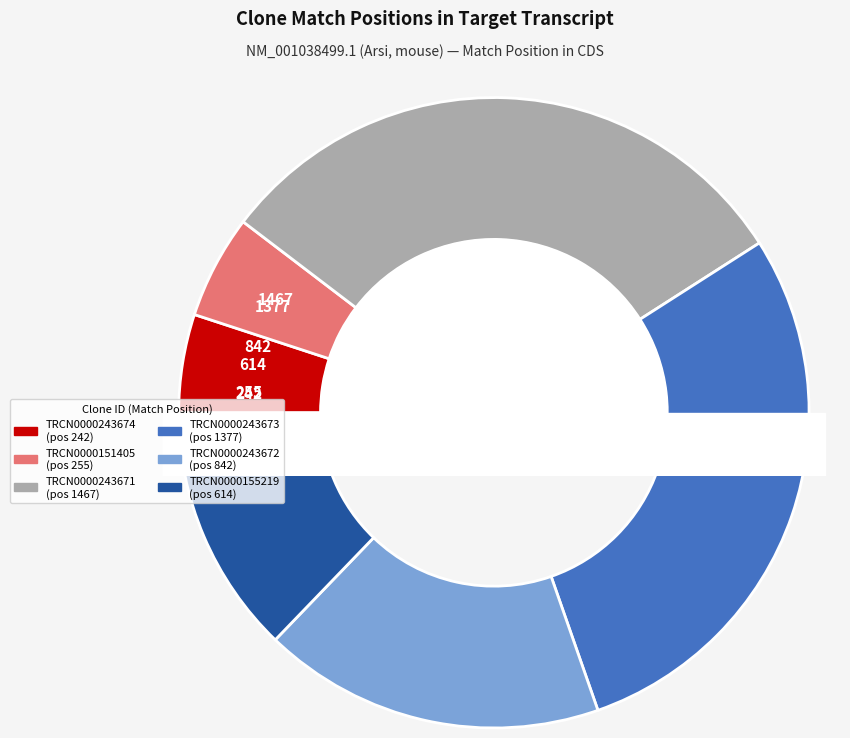

To the nearest percent, what is the average slice percentage?

17%